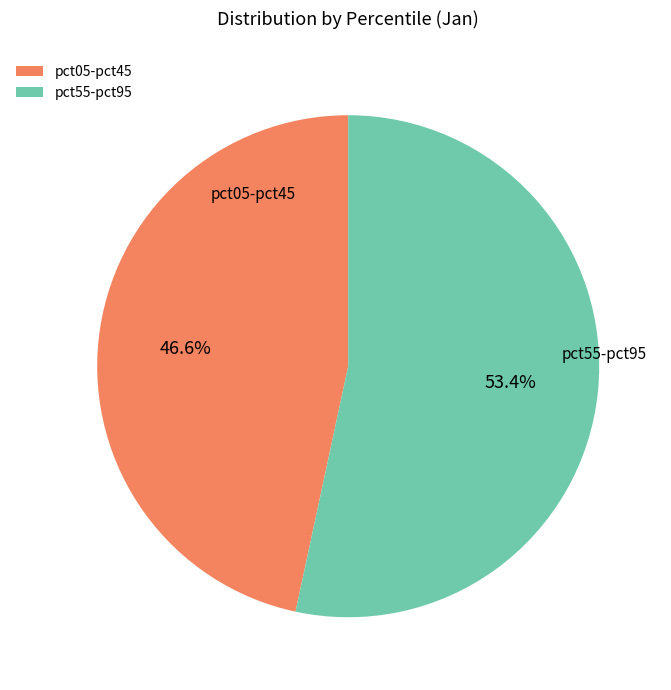

Do pct05-pct45 and pct55-pct95 together represent more than half of the pie?

Yes